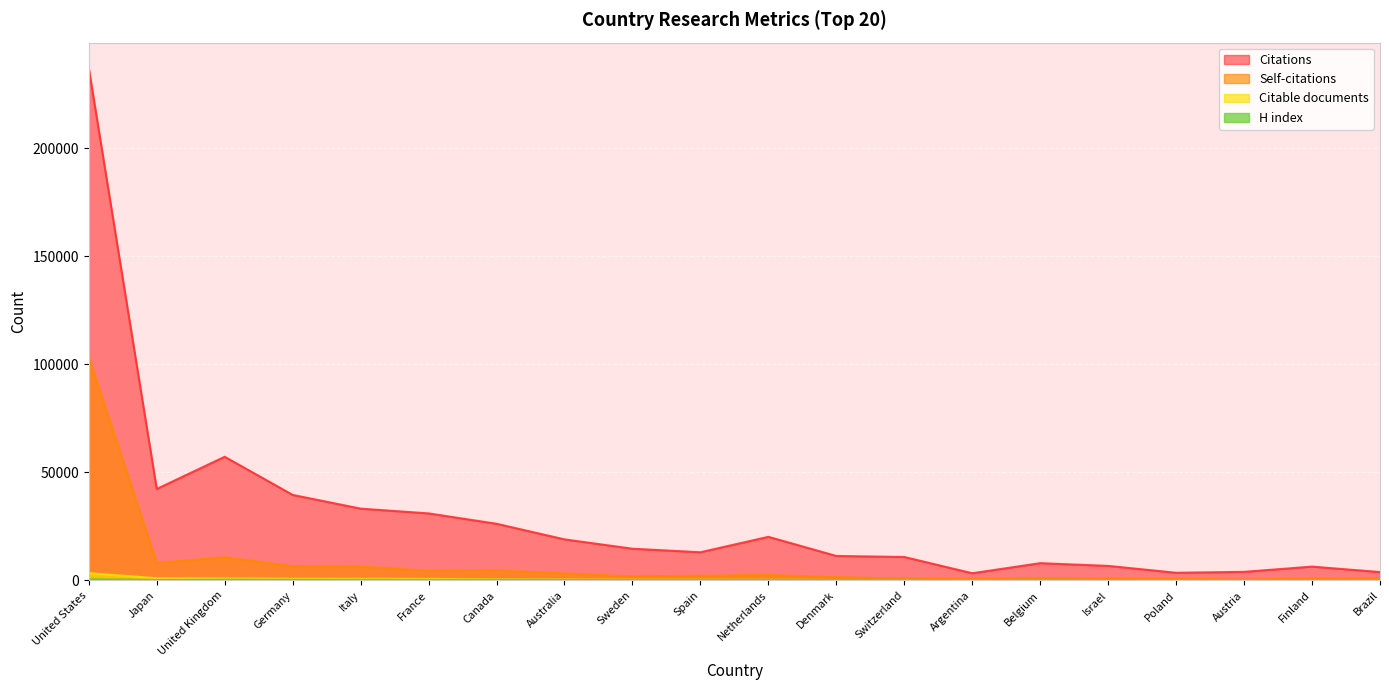

What is the difference between the highest and lowest values at United States?

236409